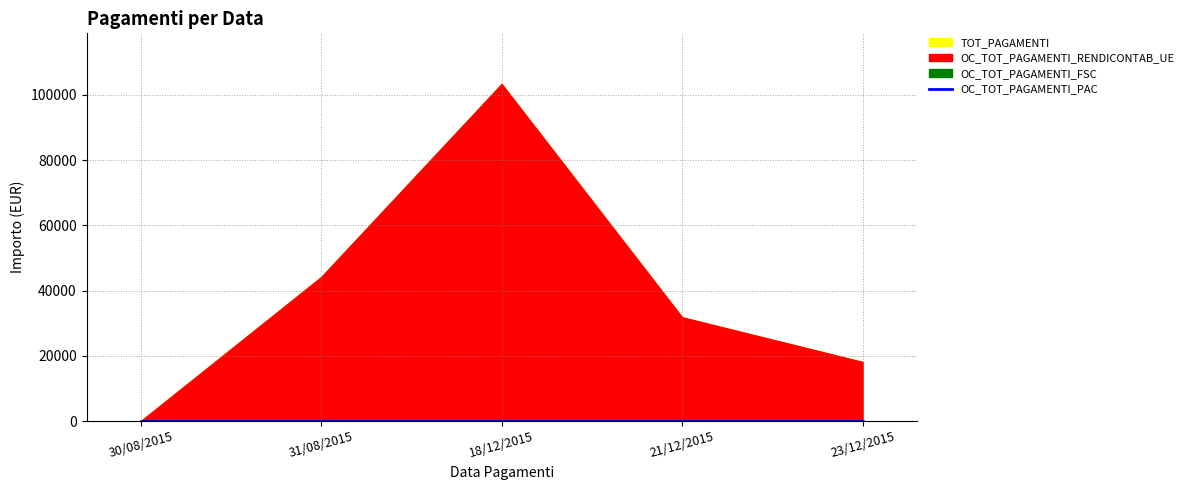

What position from the left is 30/08/2015?

1